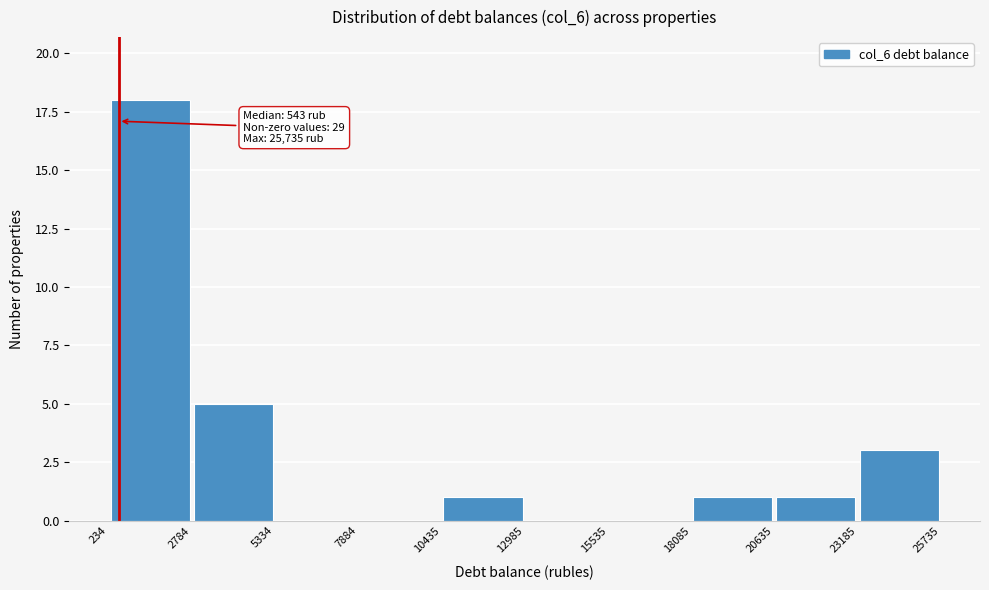

Which range on the x-axis has the tallest bar?

234 to 2784